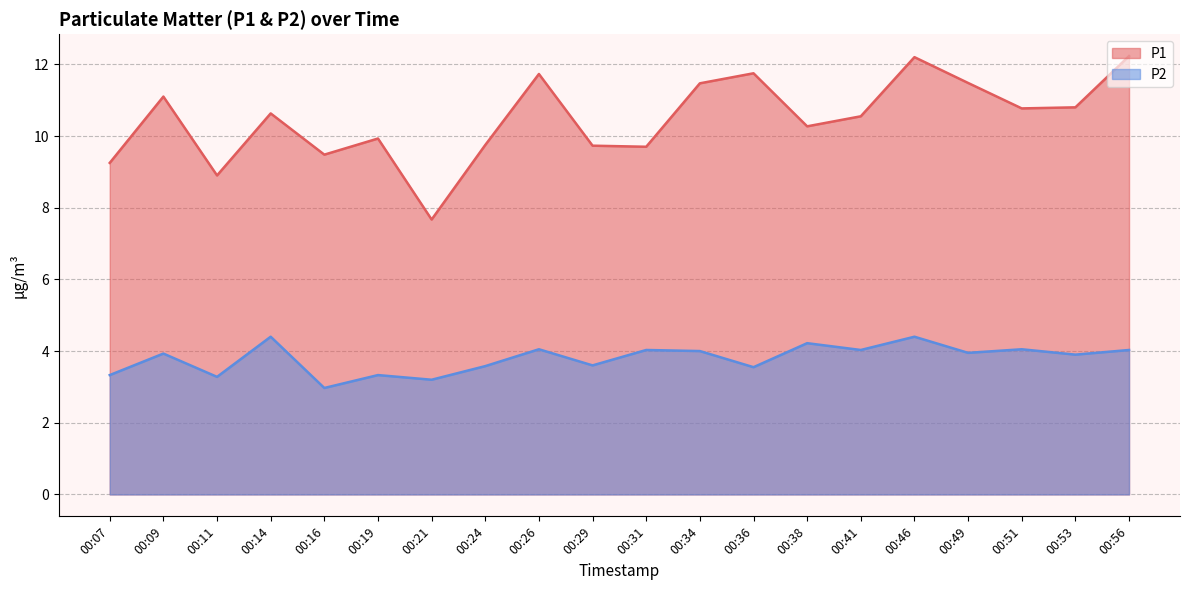

Is the value of P1 at 00:38 greater than the value of P2 at 00:29?

Yes